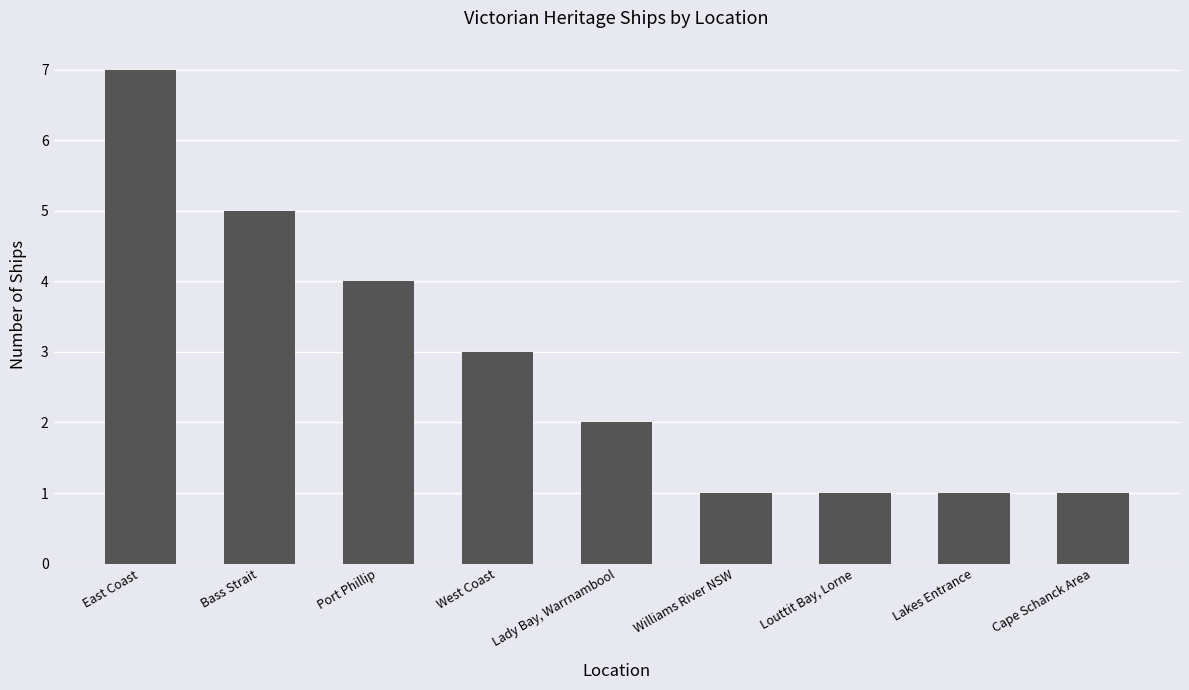

Reading left to right, transcribe all the data shown in this chart.

7	5	4	3	2	1	1	1	1